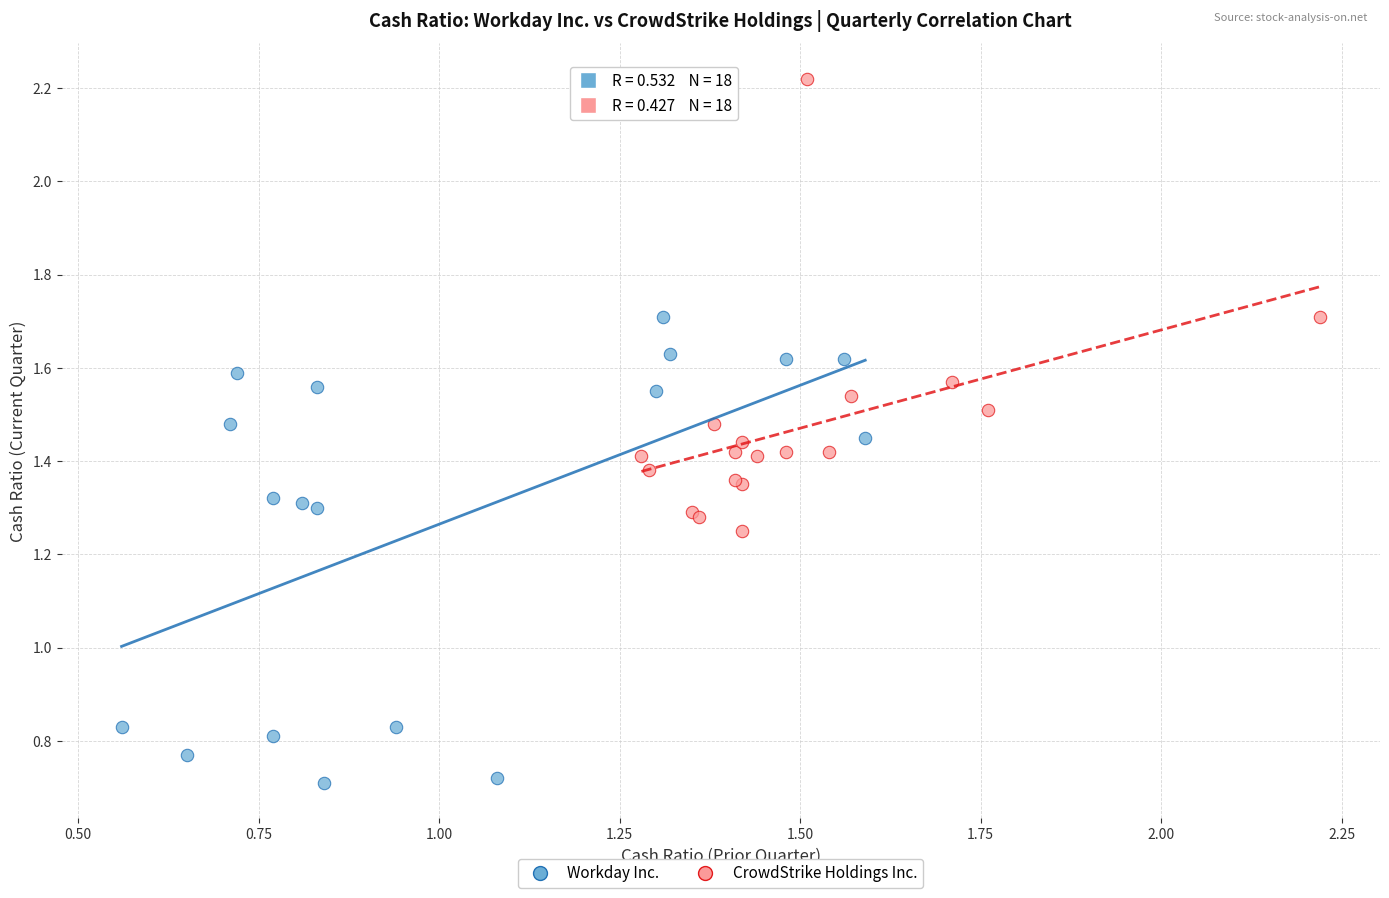

Which series contains the highest Y value?

CrowdStrike Holdings Inc.